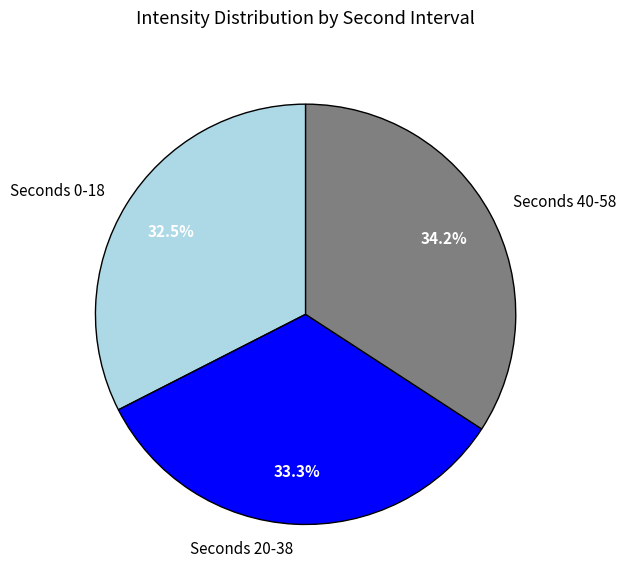

What is the largest slice in the pie chart?

Seconds 40-58